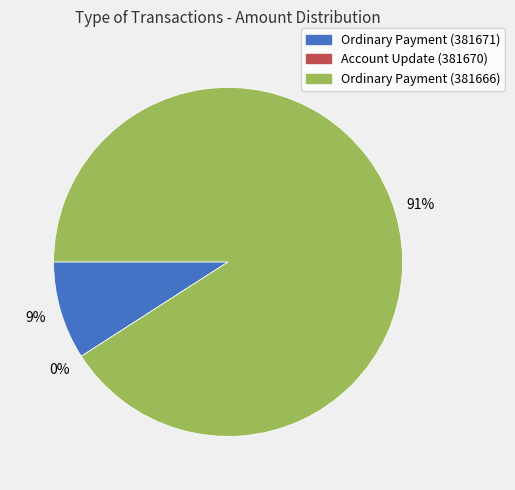

Rank the categories by value from highest to lowest.

Ordinary Payment (381666), Ordinary Payment (381671), Account Update (381670)